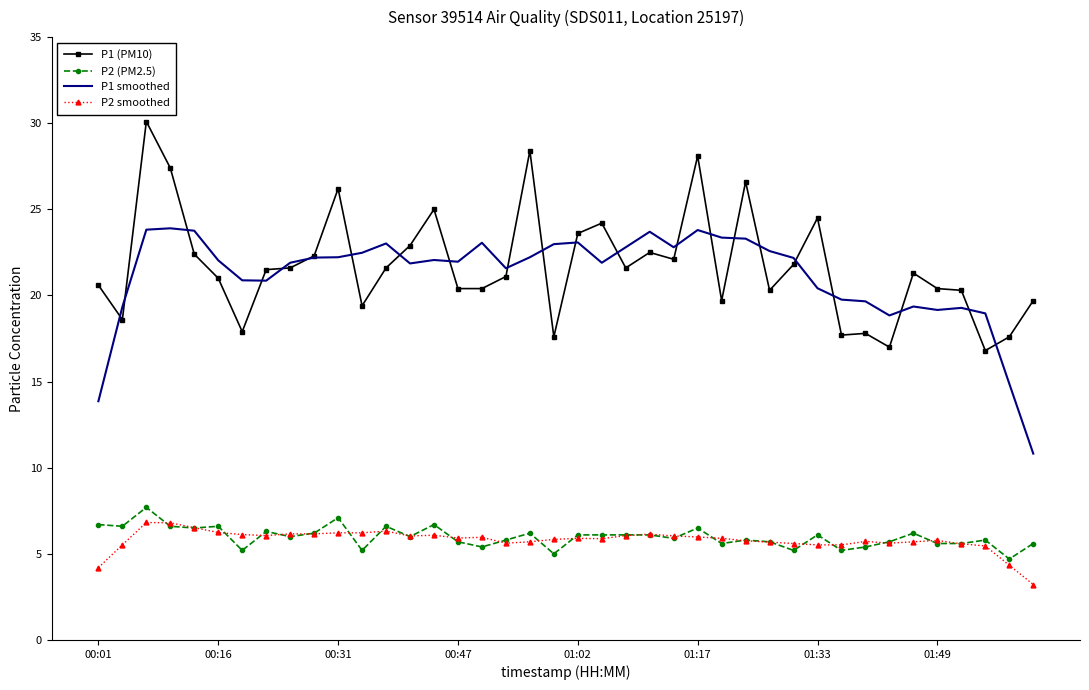

What is the smallest value displayed?

3.2